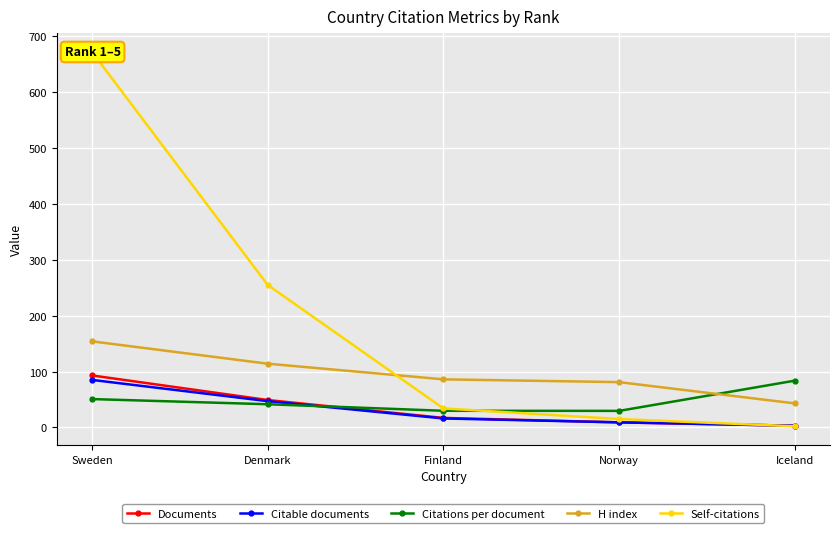

What are all the series names shown in the legend?

Documents, Citable documents, Citations per document, H index, Self-citations